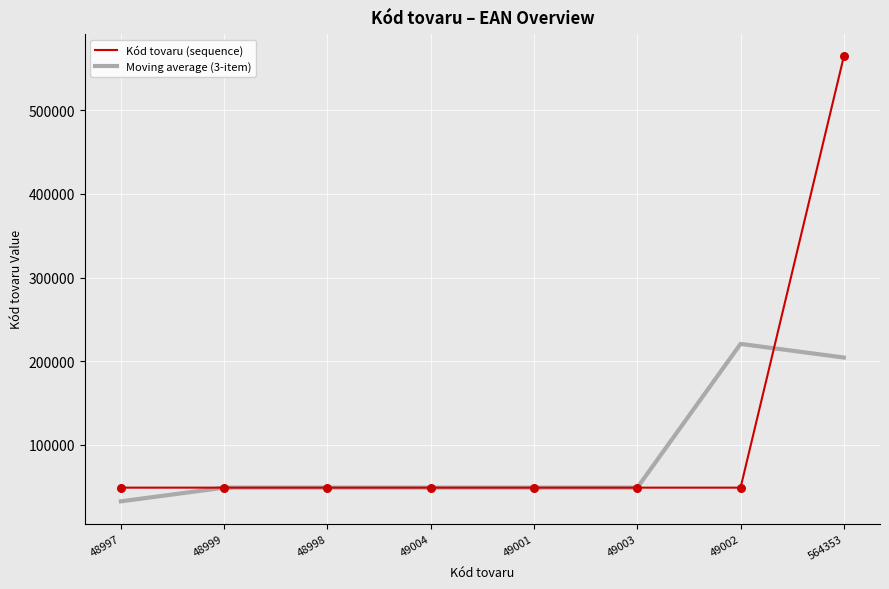

Which series has the widest spread of values?

Kód tovaru (sequence)